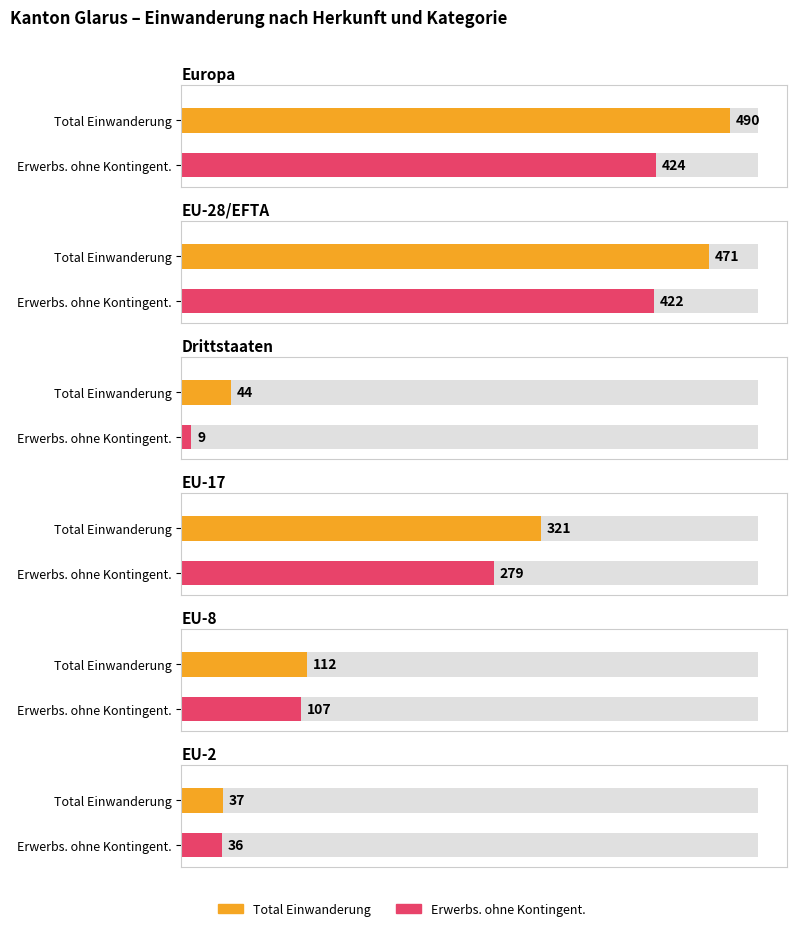

Does the chart contain stacked bars?

No